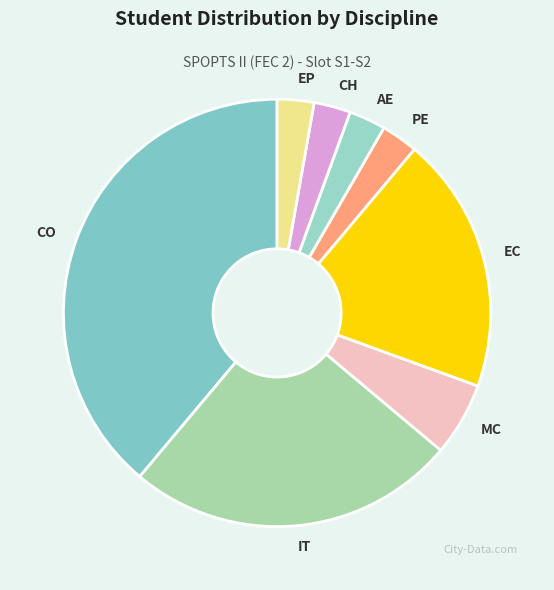

Is IT the majority of the pie?

No